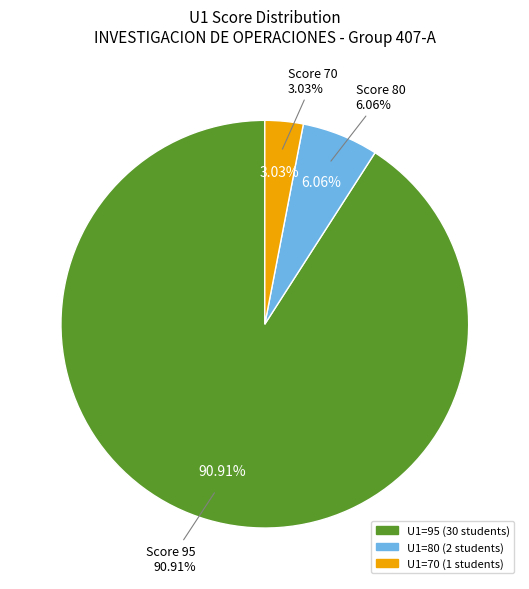

Which slice is the largest?

95